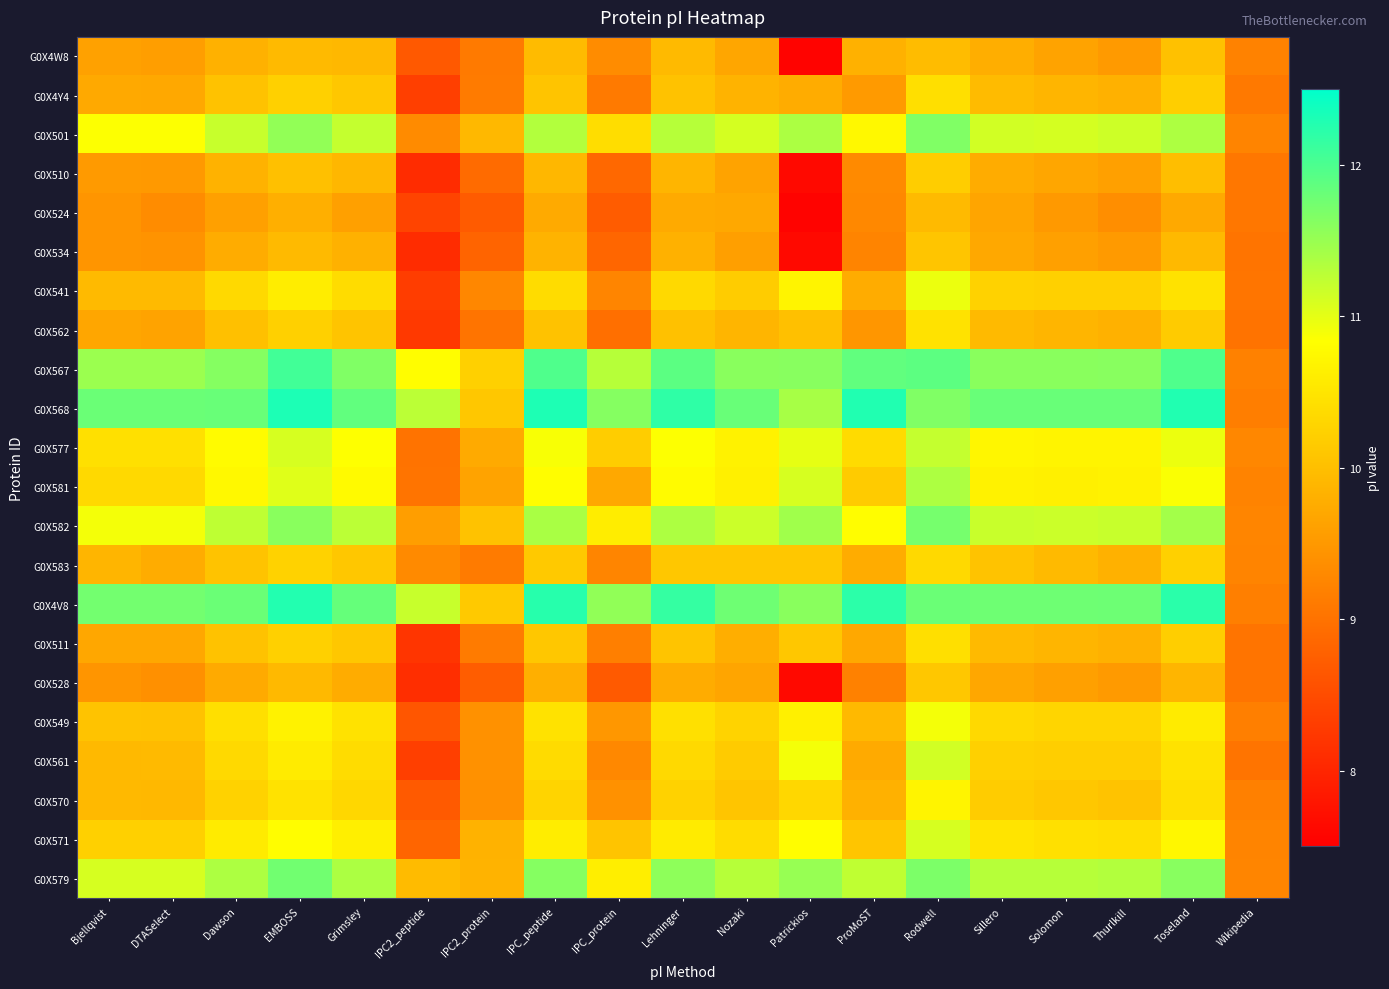

Which series has the largest total across all categories?

G0X568